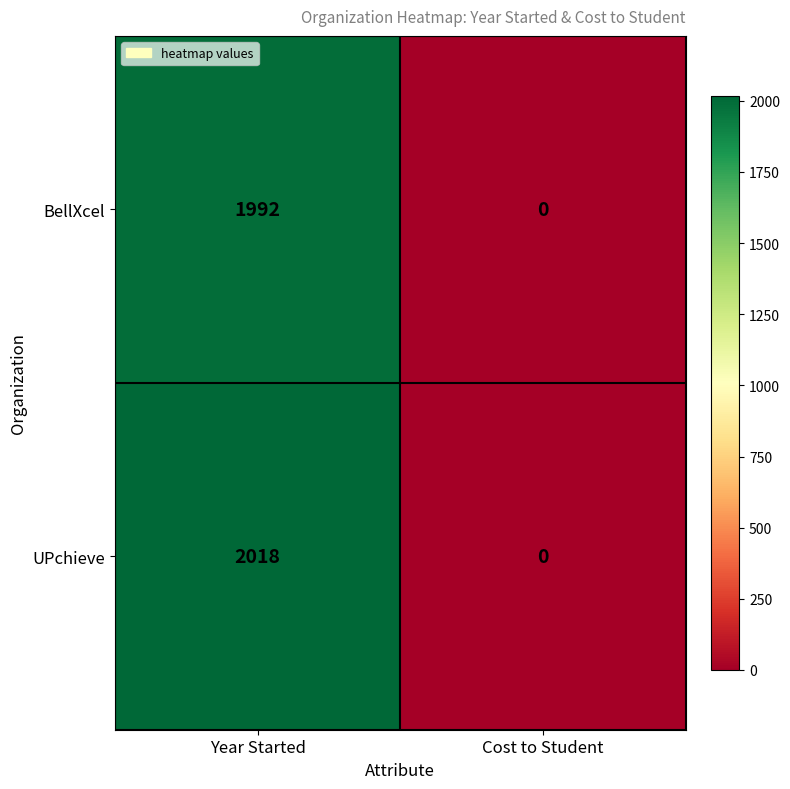

List the labels in order of BellXcel value, smallest first.

Cost to Student, Year Started